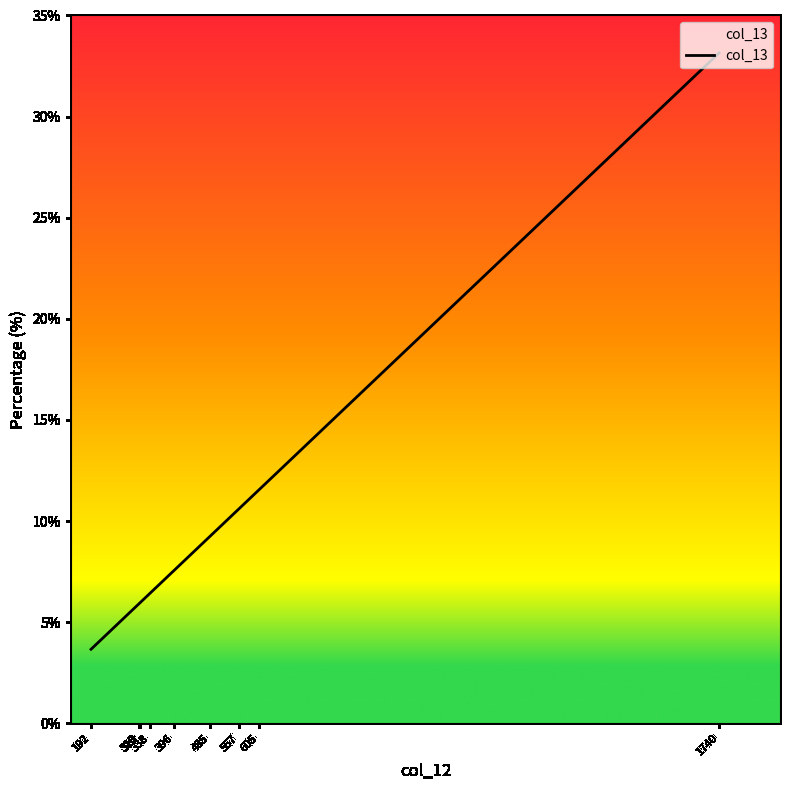

What is the smallest value displayed?

3.7